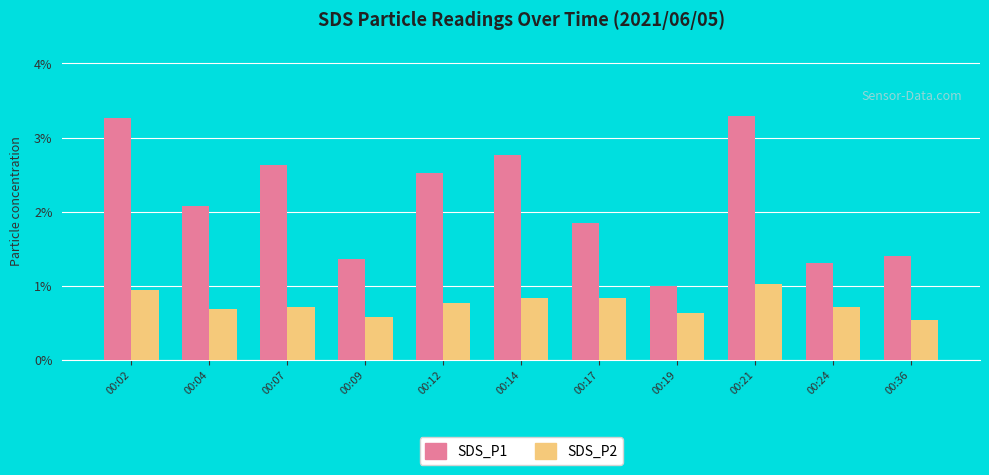

Does the chart contain stacked bars?

No